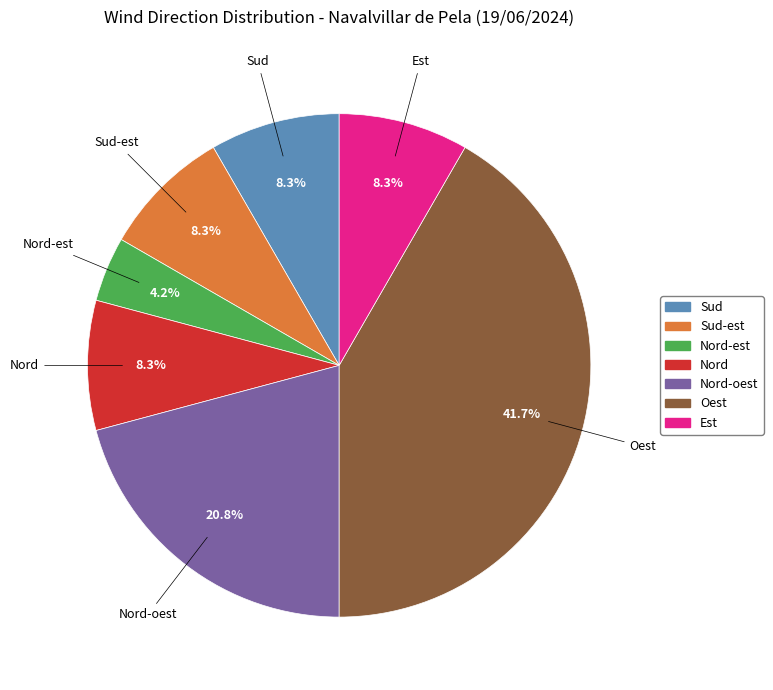

What is the largest slice in the pie chart?

Oest